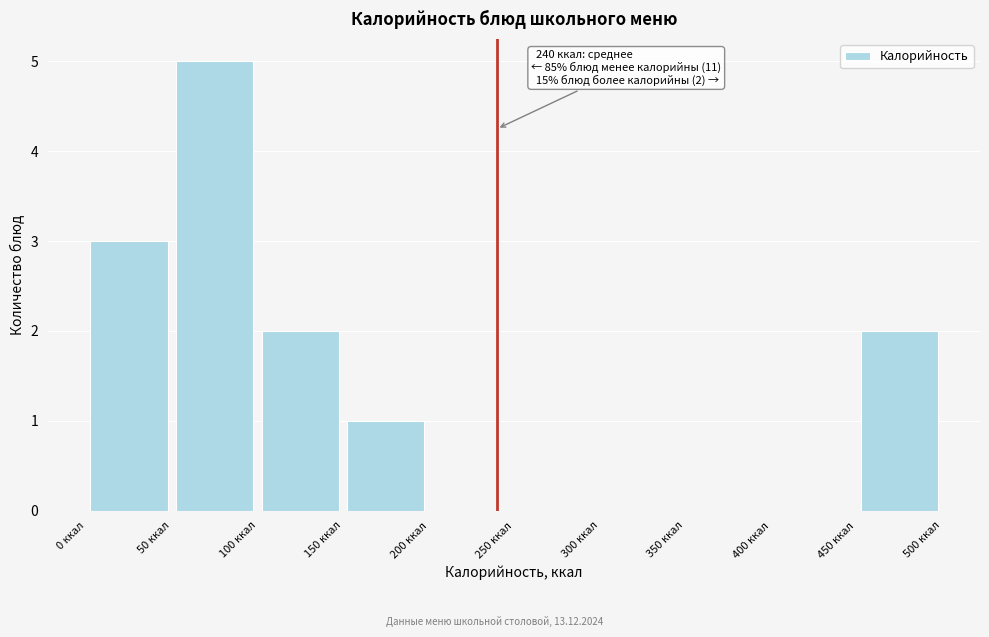

Which range on the x-axis has the tallest bar?

50 to 100